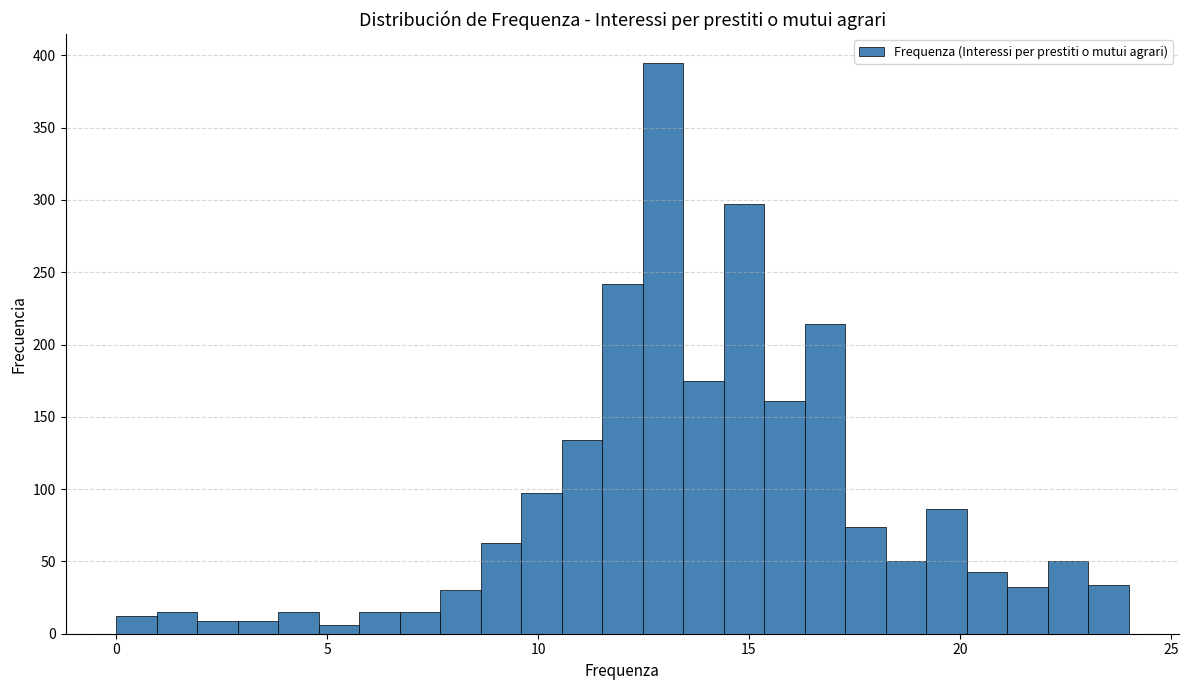

Read against the x-axis, roughly where is the centre of the tallest bar?

13.0